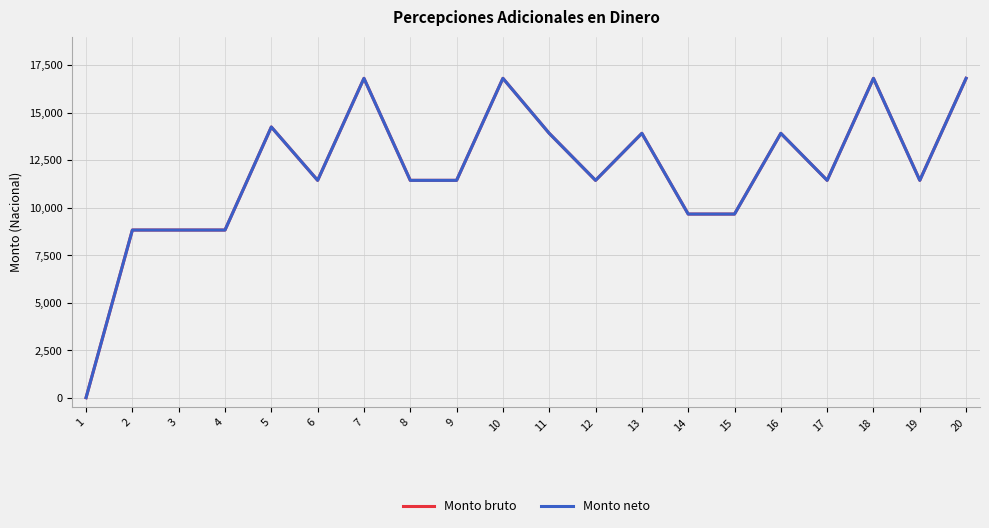

Does the chart have visible grid lines?

Yes